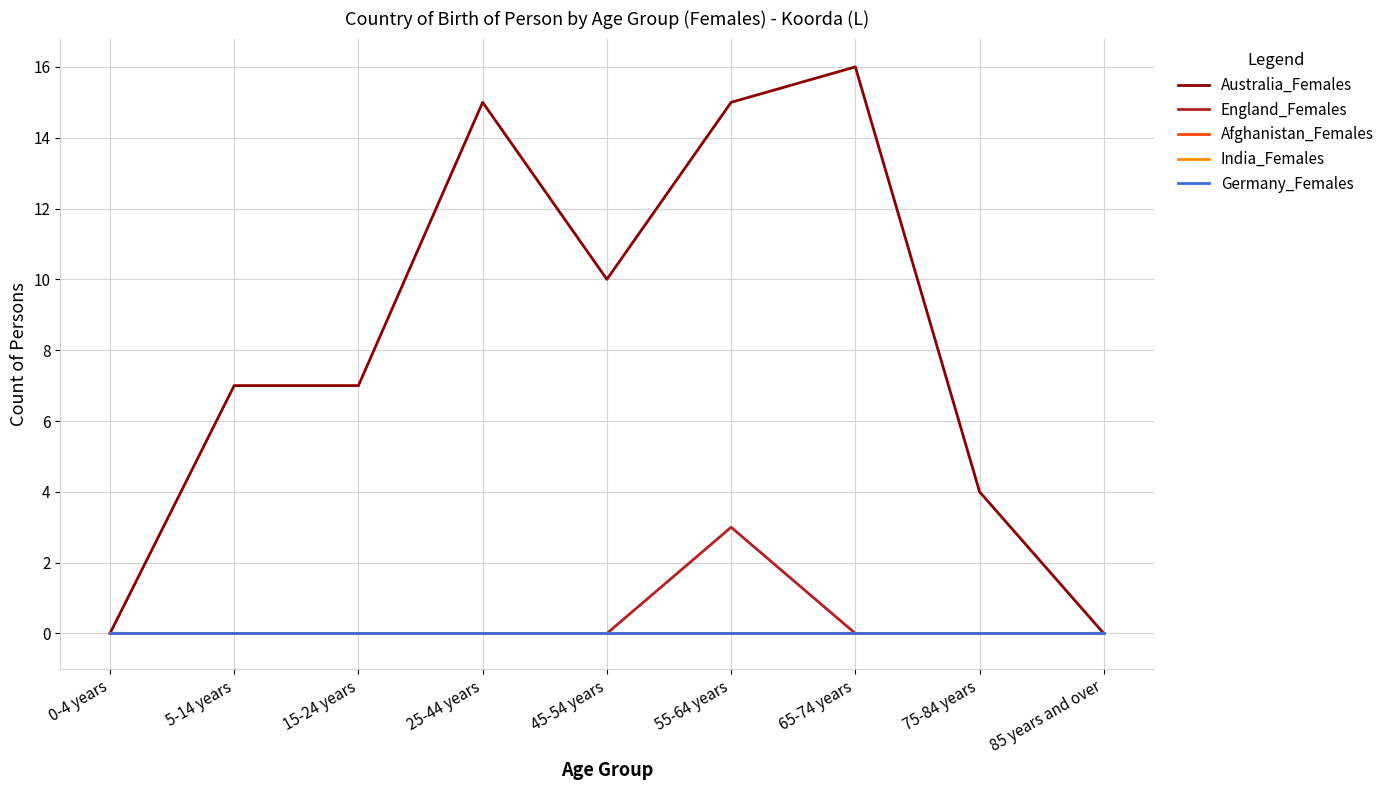

Is the value of India_Females at 15-24 years greater than the value of Afghanistan_Females at 75-84 years?

No